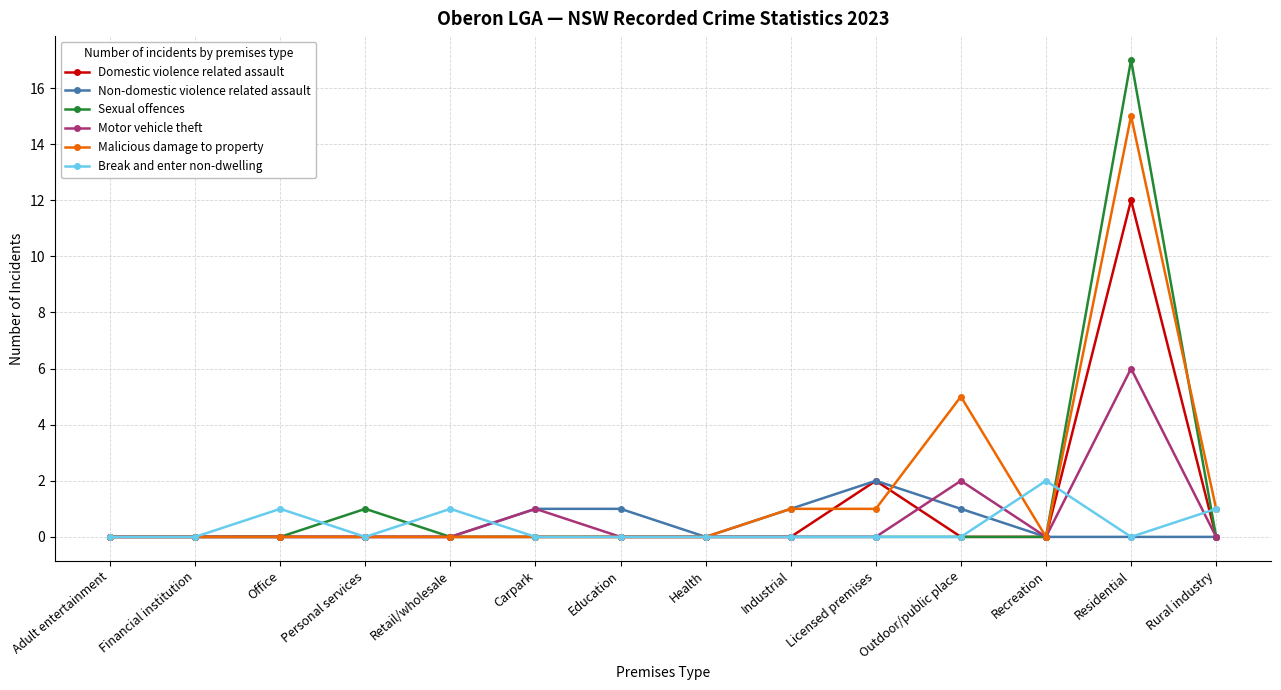

At how many categories does at least one series exceed 11?

1